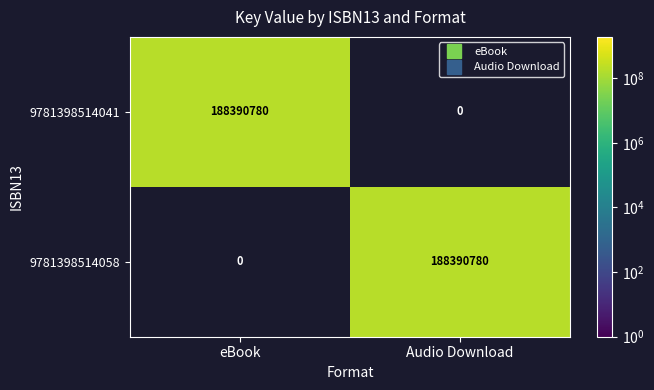

What is the difference between the highest and lowest values at eBook?

188390780